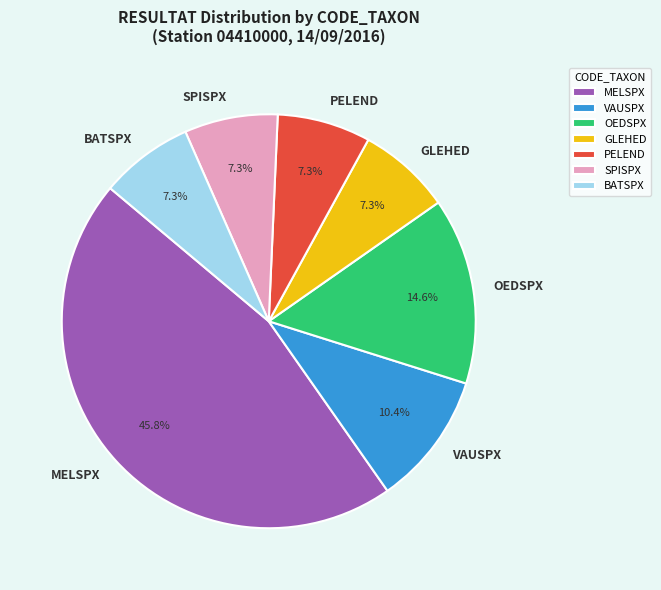

Which slice is the largest?

MELSPX